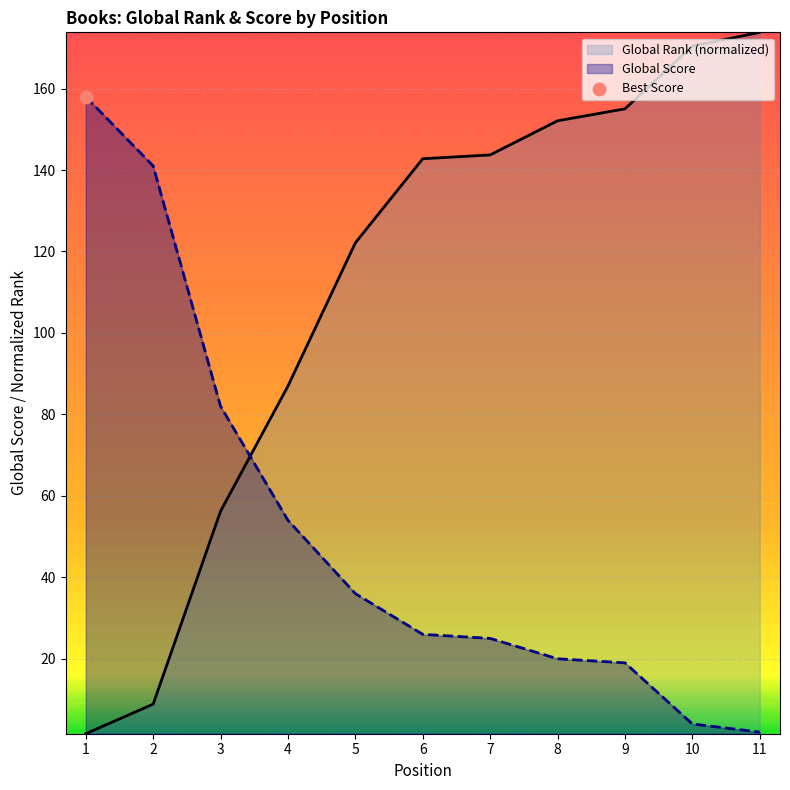

Which series has the largest Y range (max minus min)?

Global Rank